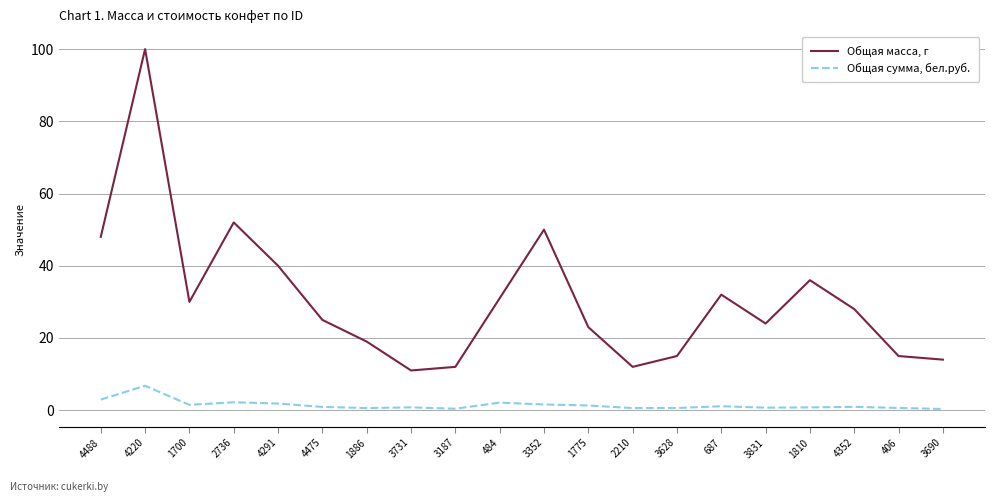

Where is Общая масса, г nearest to the value 55?

2736